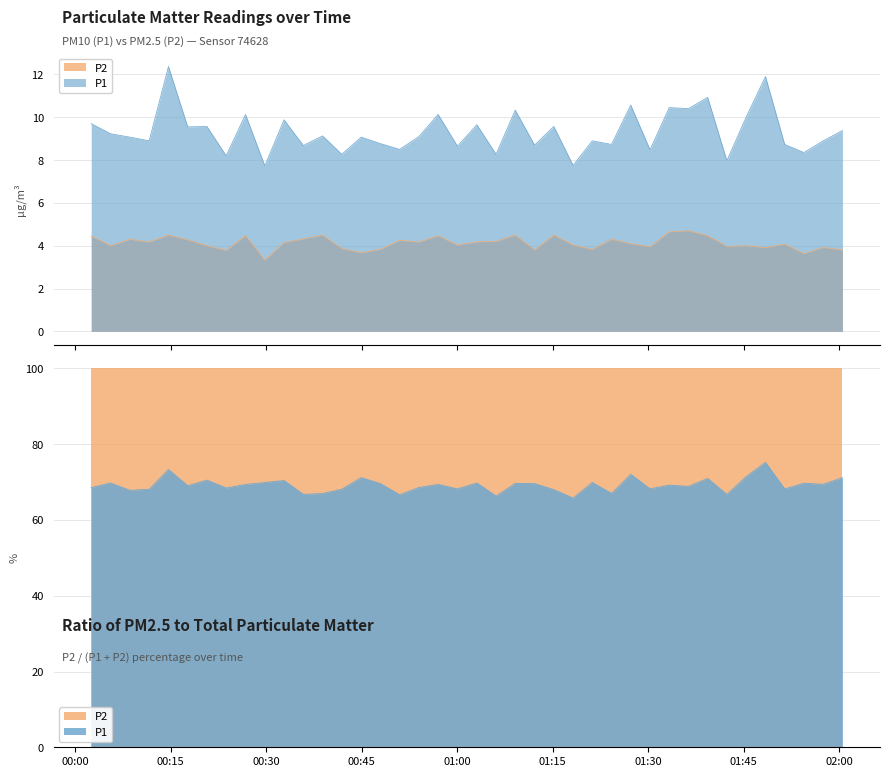

What is the maximum value for P2?

4.7